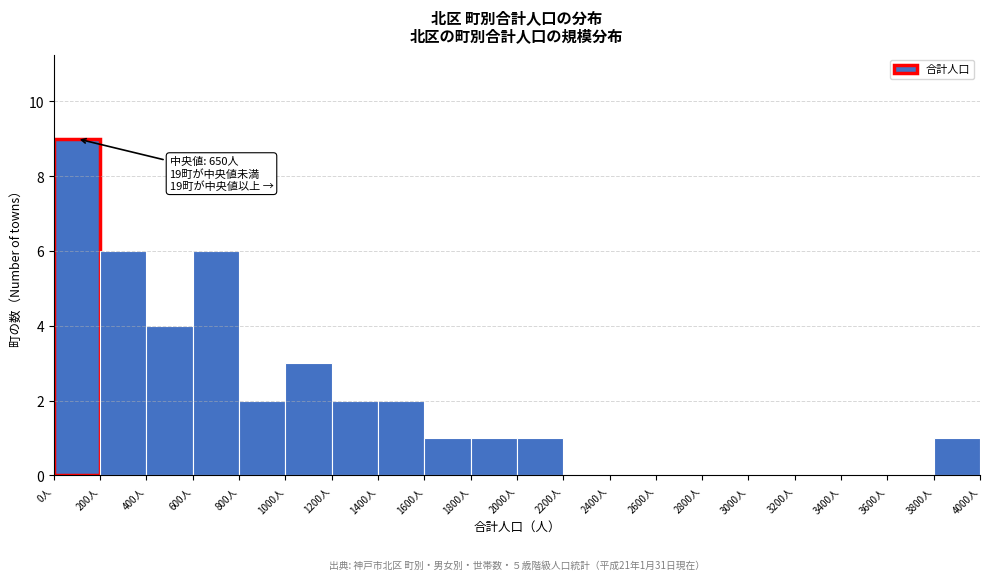

Over which range of the x-axis is the bar tallest?

0 to 200